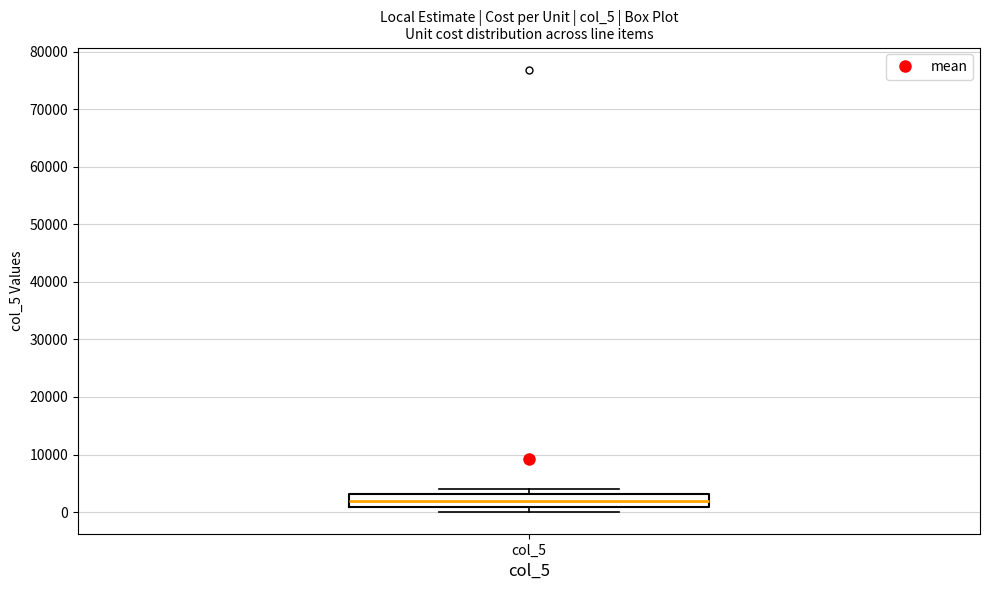

Where is the lower edge of the box for col_5 on the y-axis? The values are not printed on the chart, so give them approximately, as read against the axis.

1000